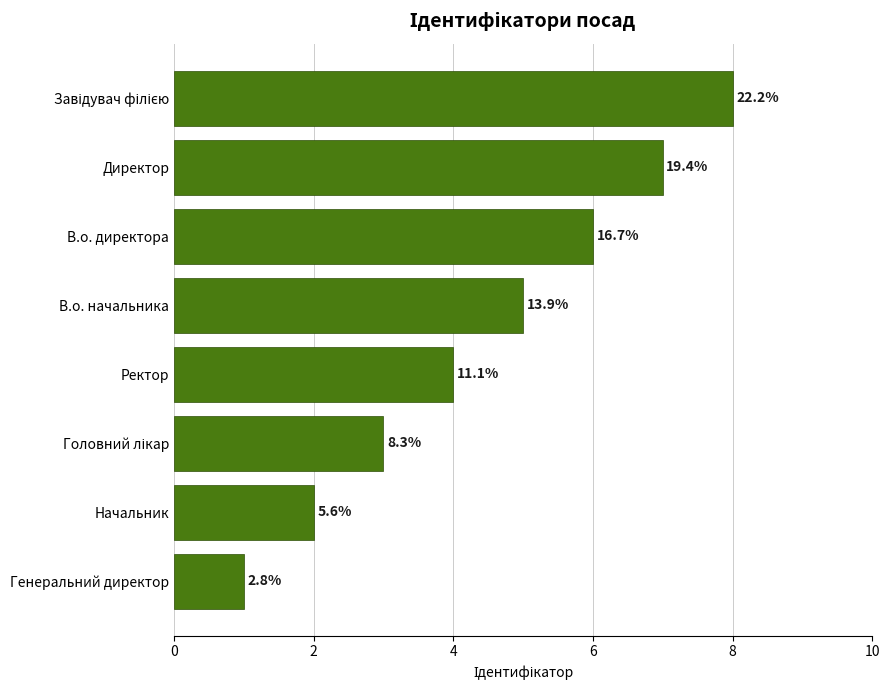

How many bars are there in total?

8